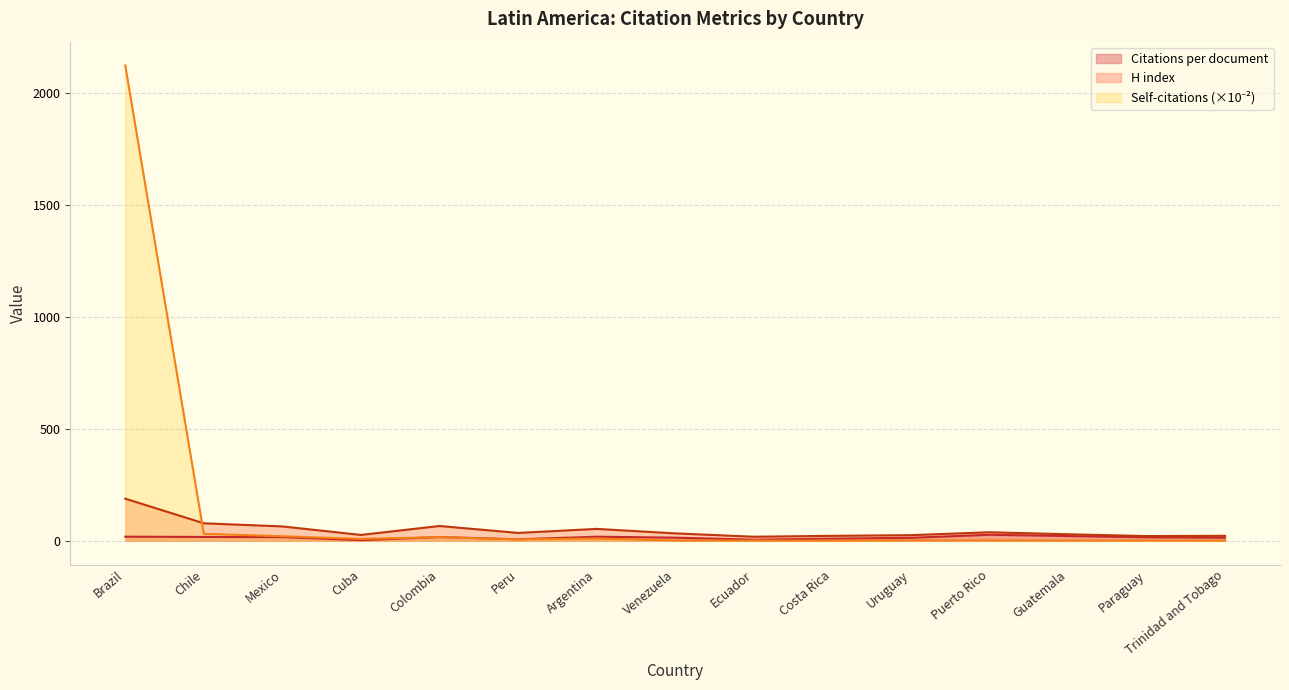

Reading left to right, extract all data points from this chart.

Citations per document: 18.3	17.0	16.2	2.7	16.6	6.5	18.1	13.8	4.9	9.5	13.2	26.8	21.1	15.5	13.7
H index: 188.0	78.0	64.0	26.0	66.0	35.0	53.0	33.0	18.0	22.0	25.0	38.0	29.0	21.0	22.0
Self-citations (hundreds): 2123.6	30.8	20.2	8.3	16.1	6.2	10.0	1.2	1.0	0.8	1.7	1.7	1.1	1.2	0.8